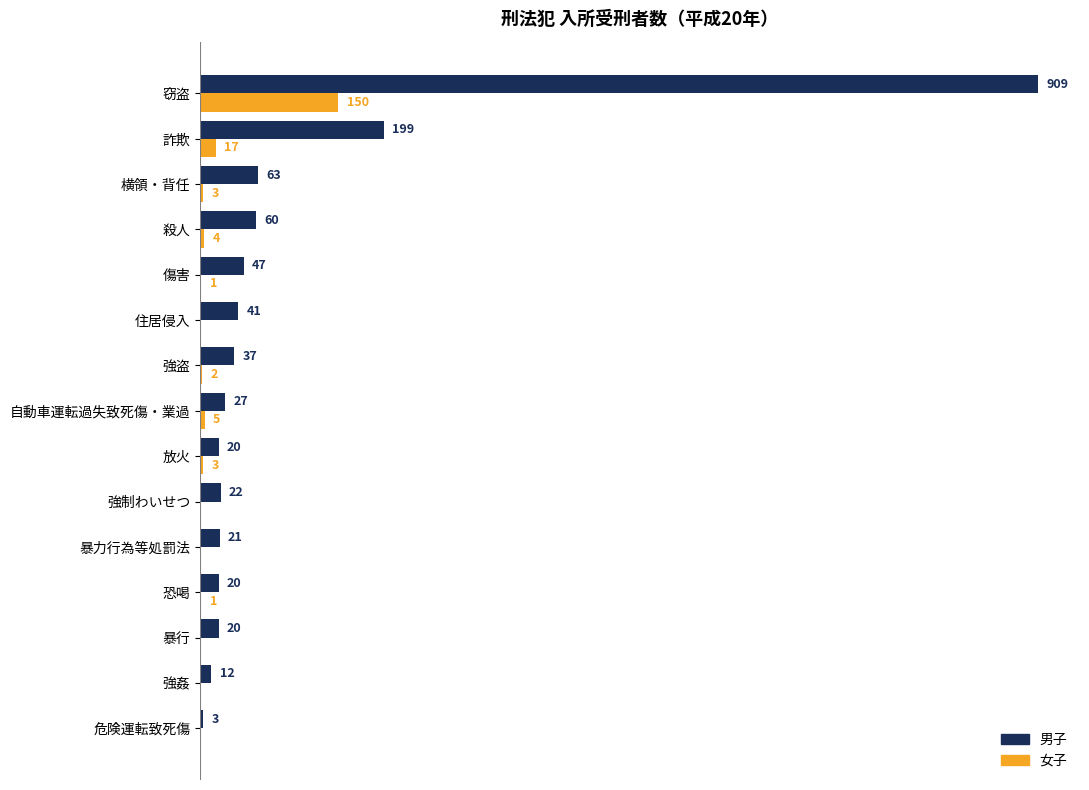

At which label is 男子 closest to 456?

詐欺